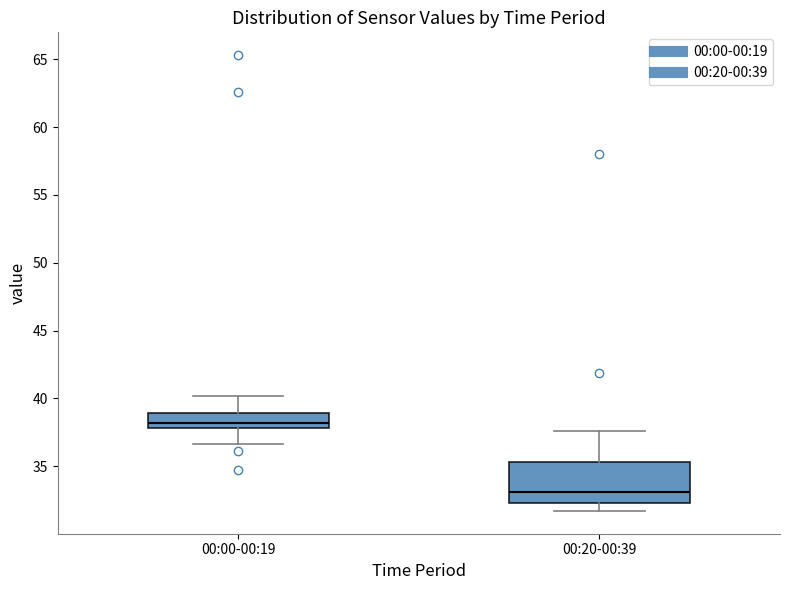

Reading left to right, transcribe this box plot: for each box, give where its median line is, the range the box spans, and where its two whiskers end, as read against the y-axis. The values are not printed on the chart, so give them approximately, as read against the axis.

00:00-00:19: median 38.0 (inside the box), box 38.0 to 39.0, whiskers 36.5 to 40.0
00:20-00:39: median 33.0, box 32.5 to 35.5, whiskers 31.5 to 37.5